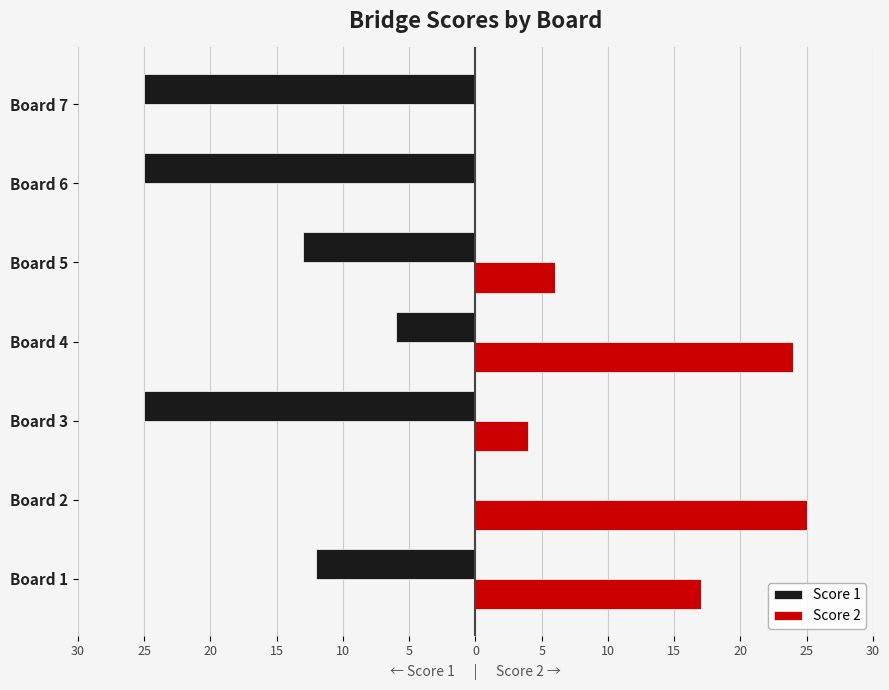

What are all the series names shown in the legend?

Score 1, Score 2